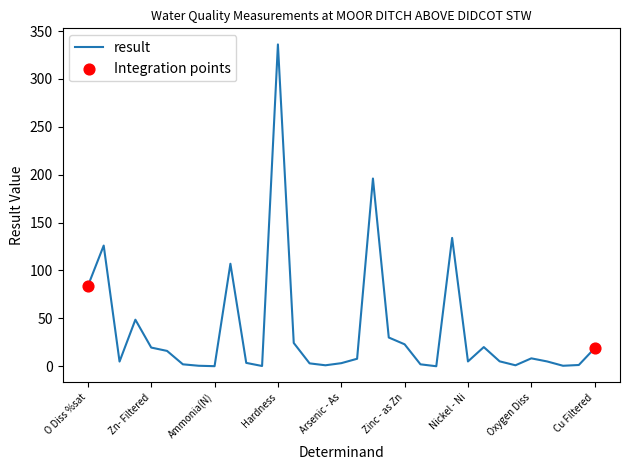

What is the difference between the maximum and minimum values?

336.0